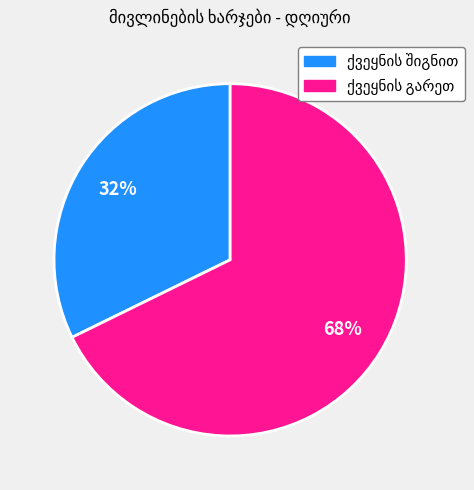

Does any single category account for the majority?

Yes